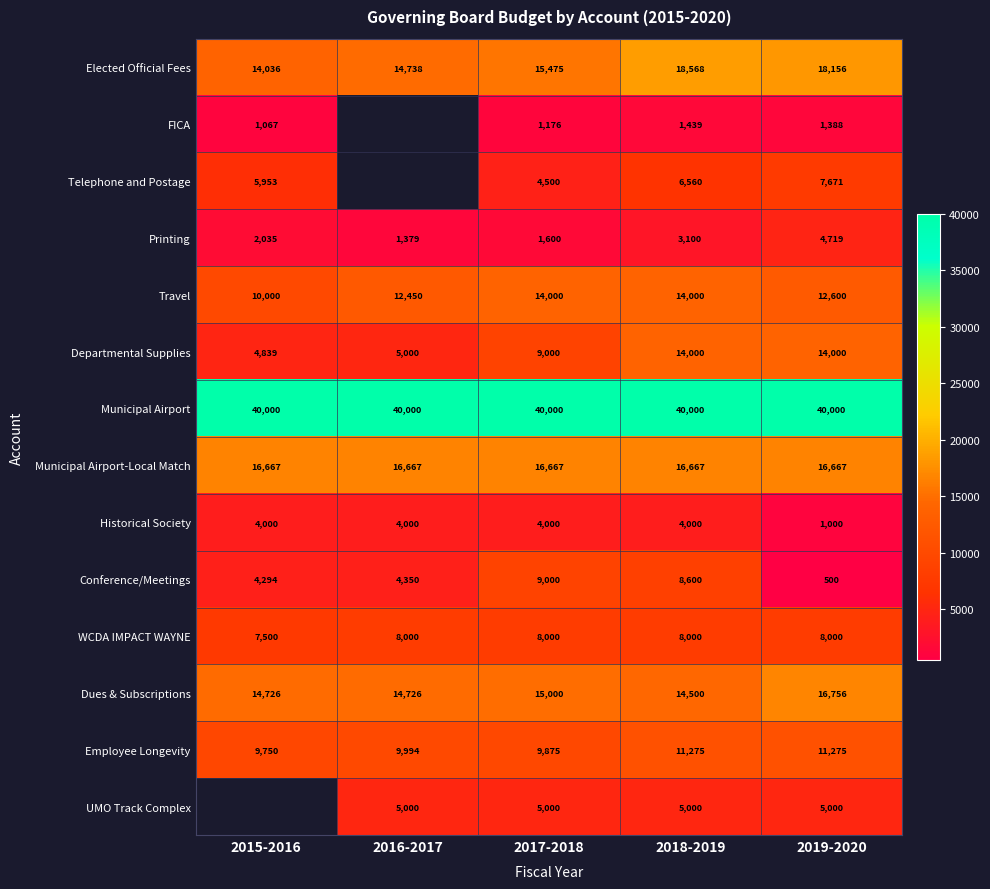

List the labels in order of Conference/Meetings value, smallest first.

2019-2020, 2015-2016, 2016-2017, 2018-2019, 2017-2018